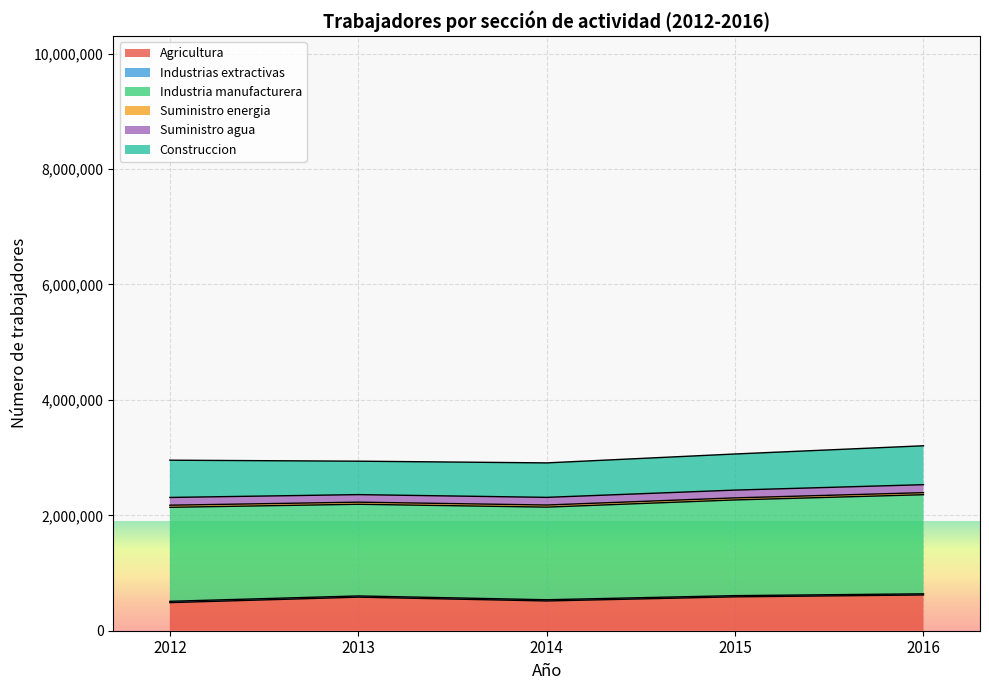

True or false: Suministro agua and Construccion cross at least once.

False